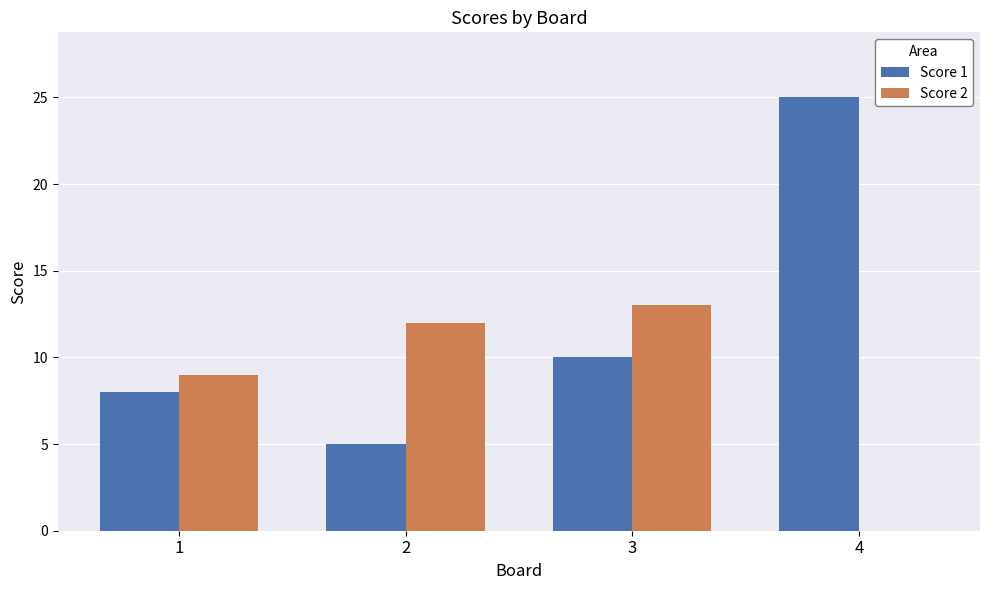

What is the average value of the Score 1 series?

12